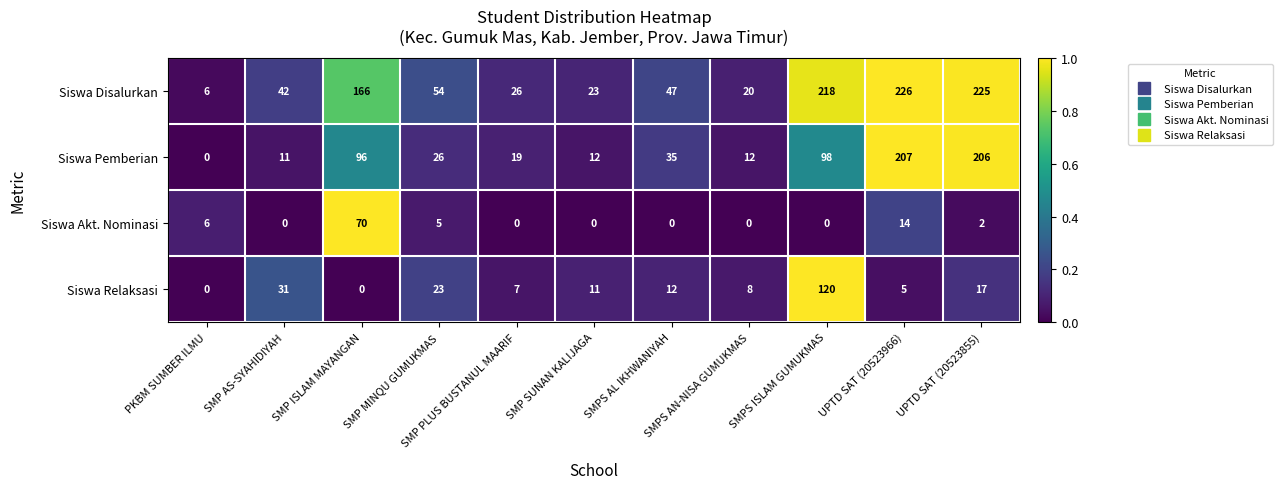

List the series in order of their peak value, highest first.

Siswa Disalurkan, Siswa Pemberian, Siswa Relaksasi, Siswa Akt. Nominasi